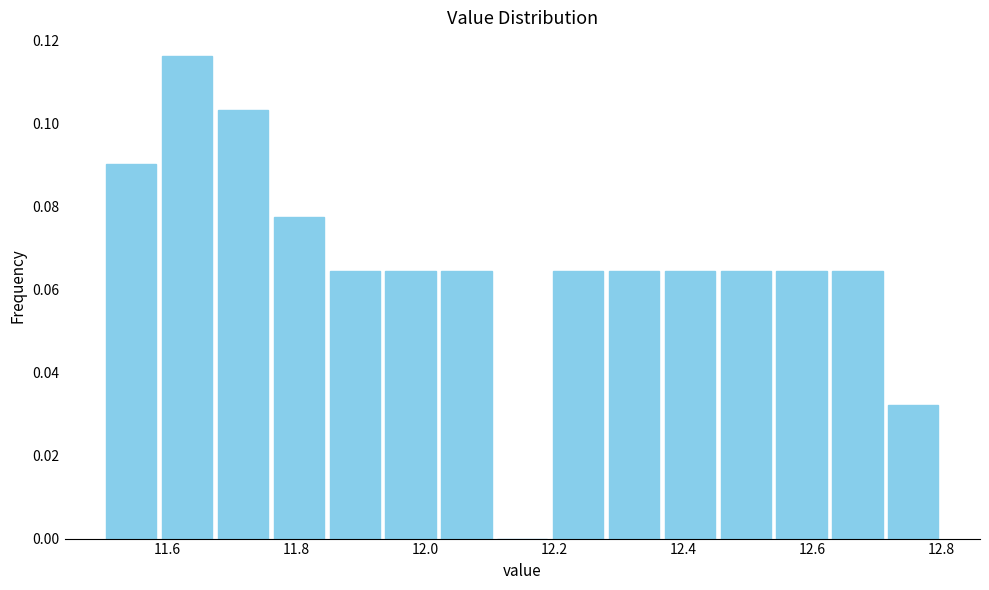

Reading left to right, list every bar in this chart as the range it spans on the x-axis followed by its height. Neither the bar edges nor the heights are printed on the chart, so give them approximately, as read against the axes.

11.50 to 11.58: 0.090
11.58 to 11.68: 0.116
11.68 to 11.76: 0.104
11.76 to 11.84: 0.078
11.84 to 11.94: 0.064
11.94 to 12.02: 0.064
12.02 to 12.10: 0.064
12.10 to 12.20: 0
12.20 to 12.28: 0.064
12.28 to 12.36: 0.064
12.36 to 12.46: 0.064
12.46 to 12.54: 0.064
12.54 to 12.62: 0.064
12.62 to 12.72: 0.064
12.72 to 12.80: 0.032